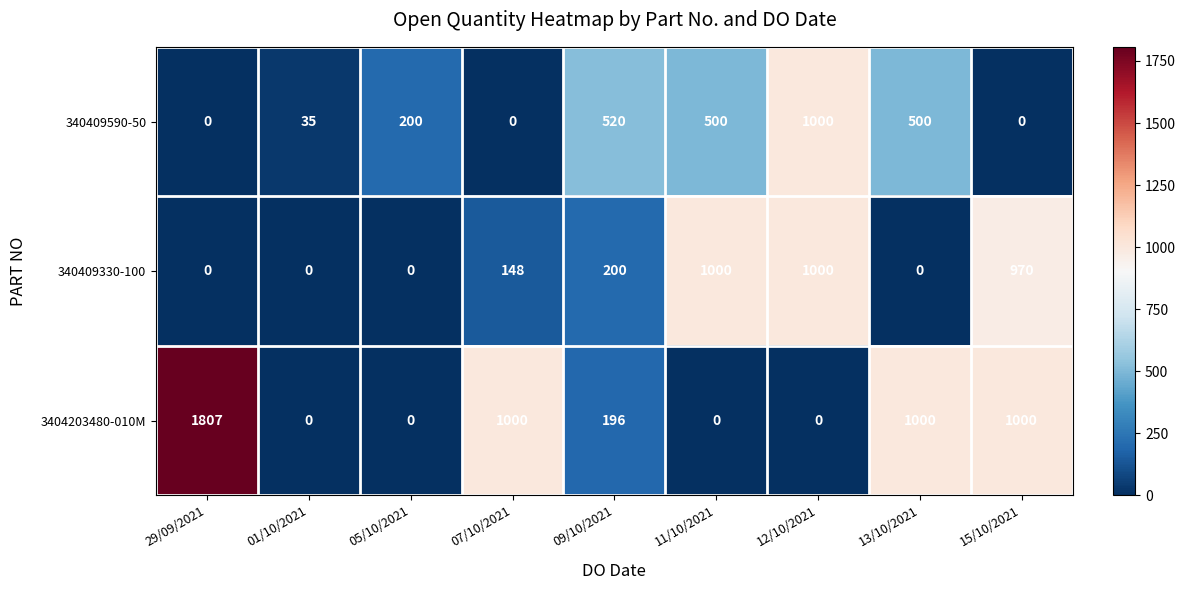

The 3404203480-010M series shows 1000 at 13/10/2021. True or false?

True